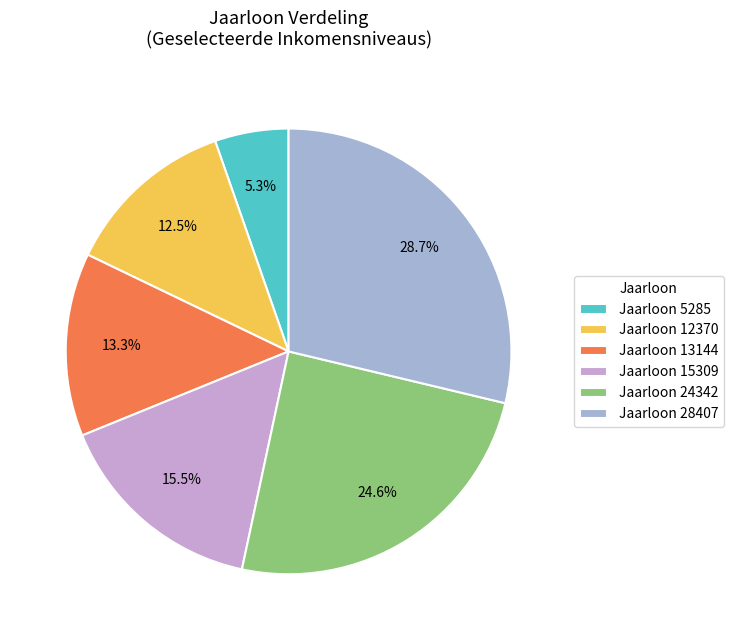

To the nearest percent, what is the average slice percentage?

17%